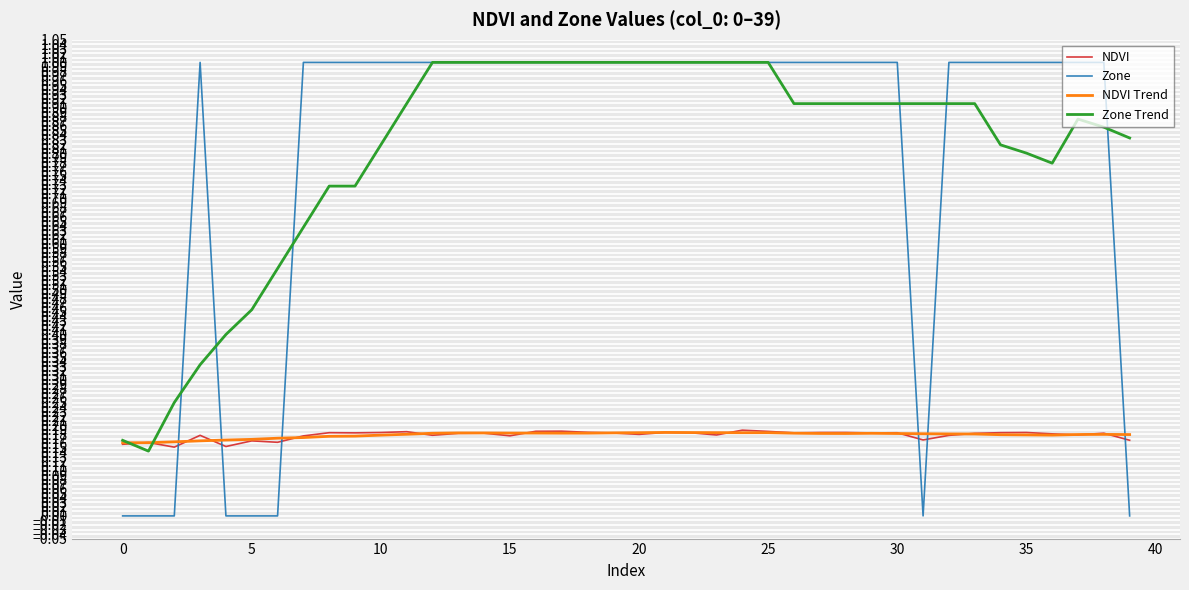

What is the maximum value shown in the chart?

1.0